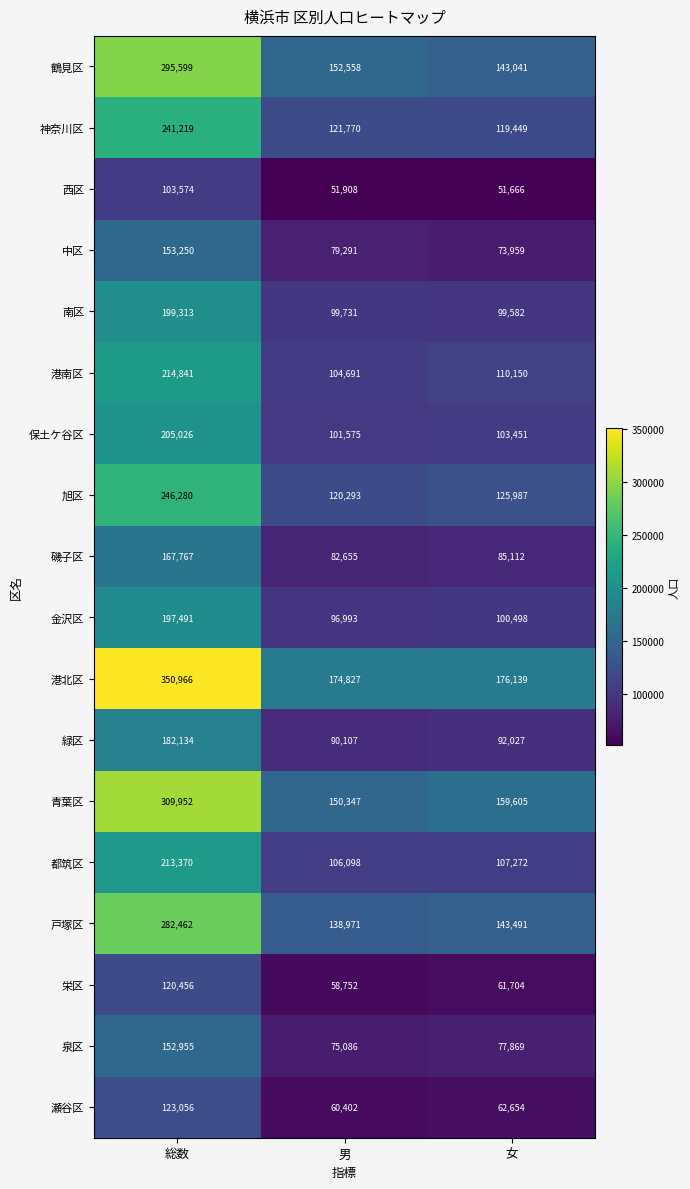

Which category has the lowest value across all series?

女